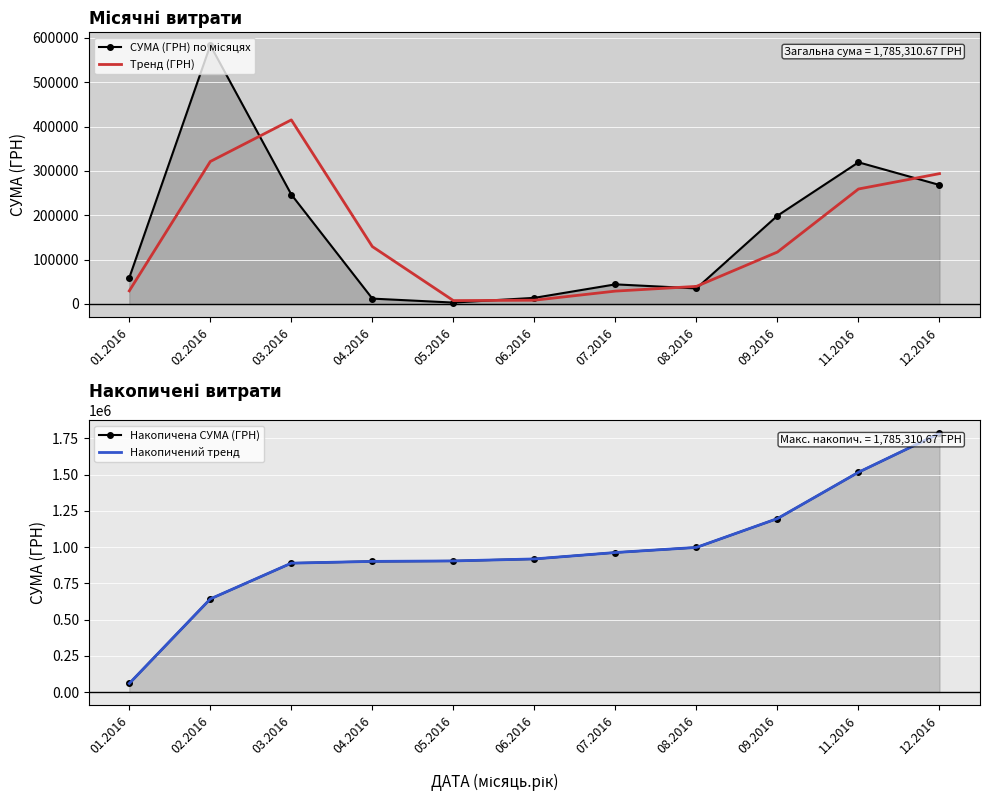

Where is Тренд (ГРН) nearest to the value 211417?

11.2016